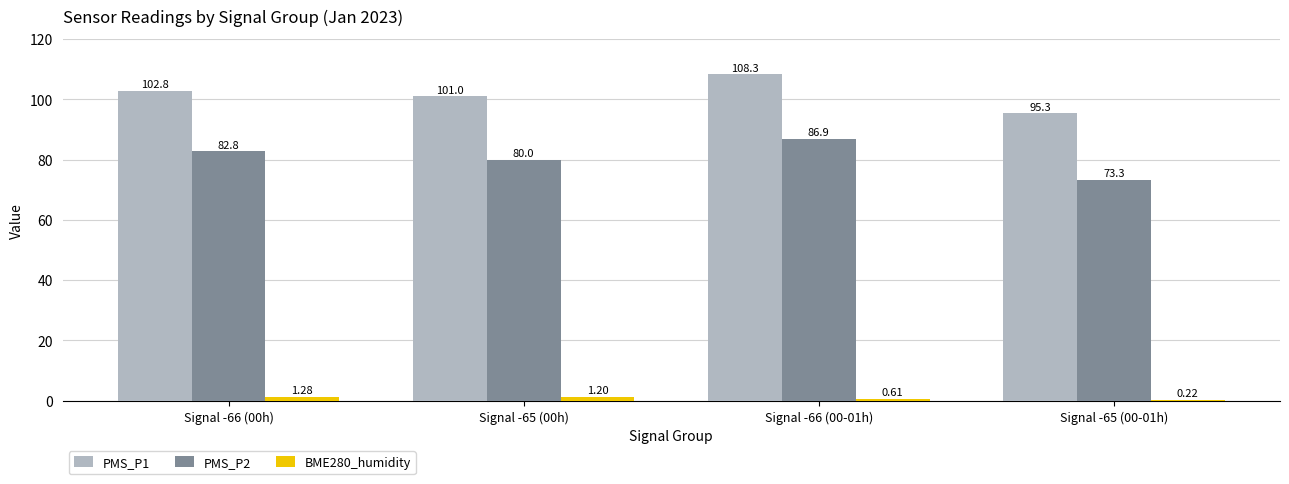

The PMS_P1 series shows 186.0 at Signal -66 (00-01h). True or false?

False